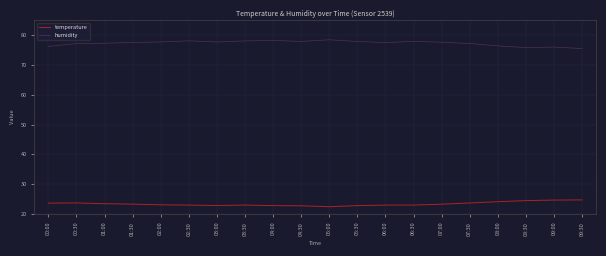

What is the maximum value for humidity?

78.4